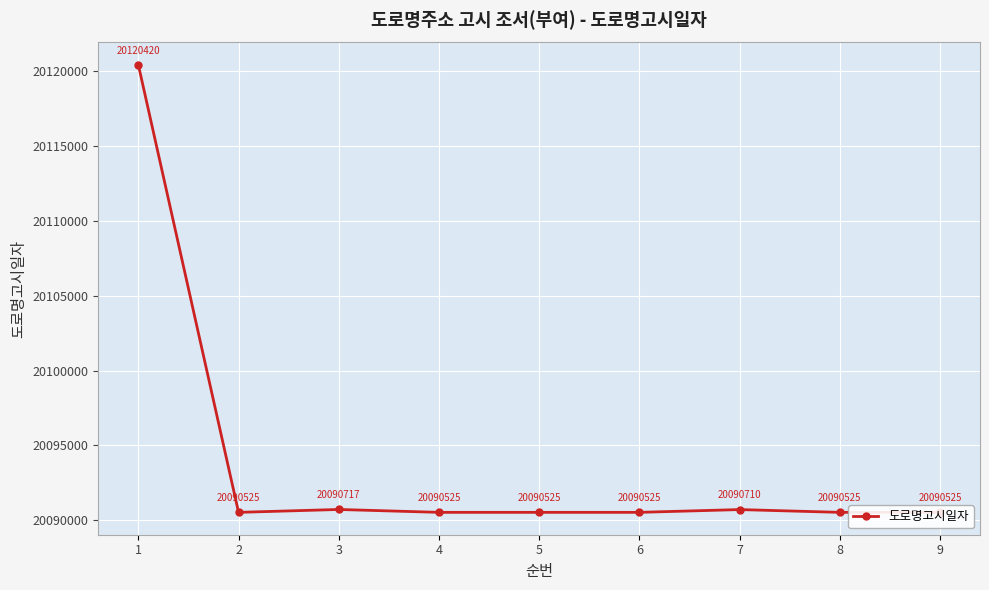

What is the sum of all values?

180844997